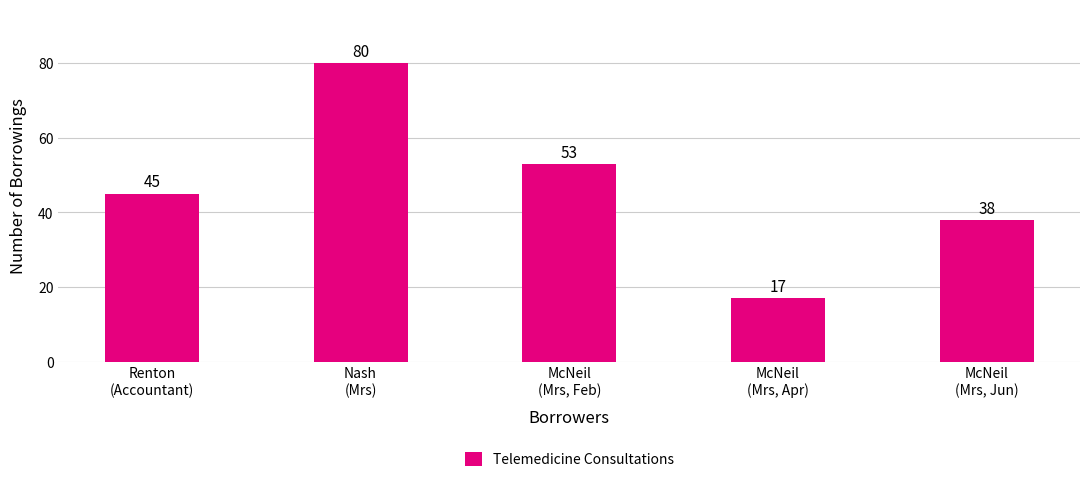

What is the label of the 1st bar from the right?

McNeil
(Mrs, Jun)